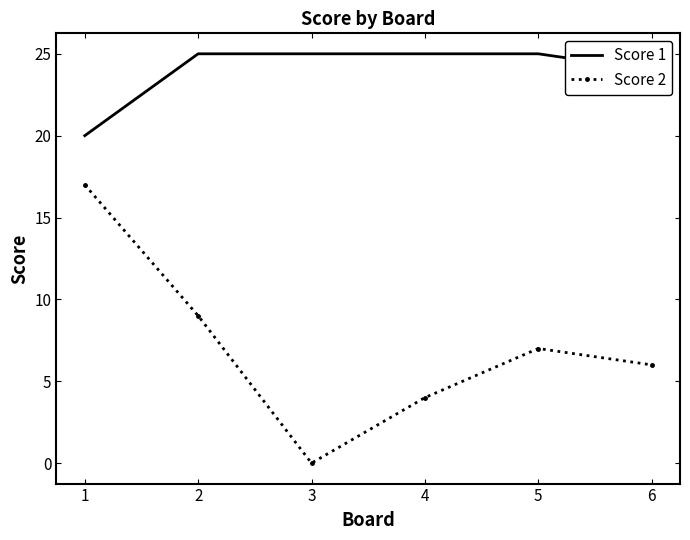

What is the difference between the maximum and minimum values in the Score 2 series?

17